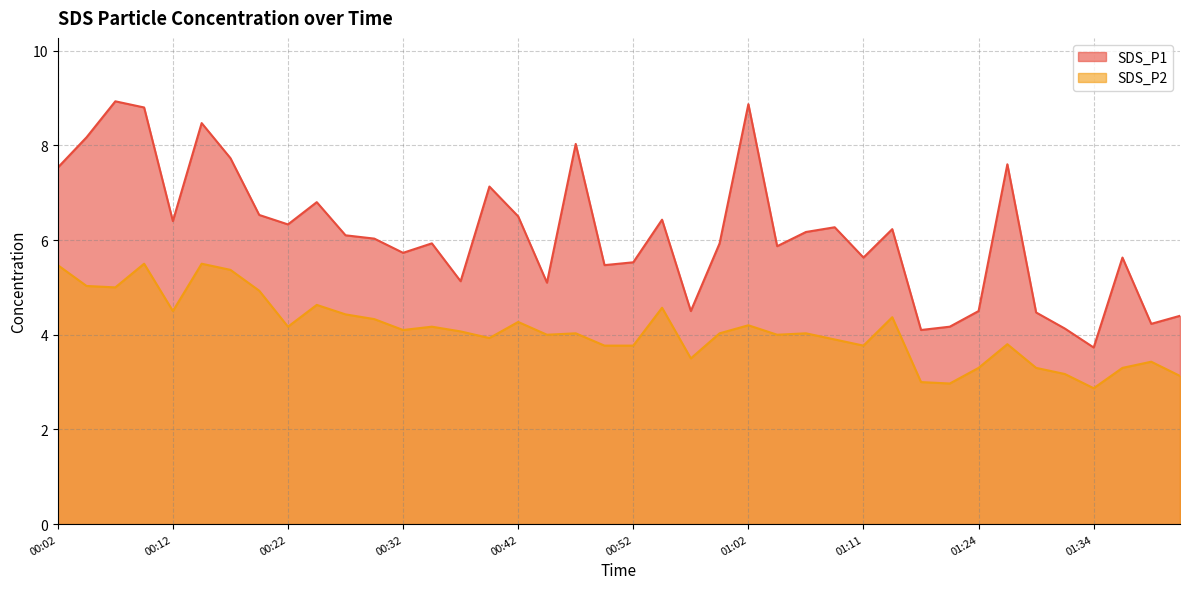

True or false: SDS_P2 and SDS_P1 cross at least once.

False